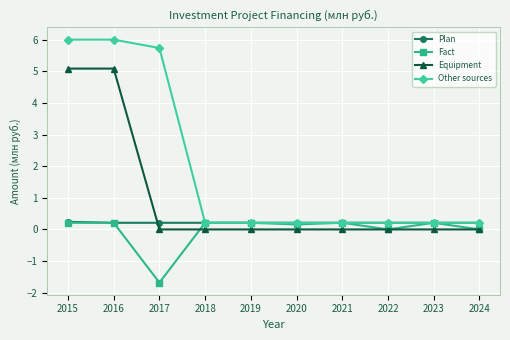

Reading left to right, what are all the values shown in this chart?

Plan: 0.2	0.2	0.2	0.2	0.2	0.2	0.2	0.2	0.2	0.2
Fact: 0.2	0.2	-1.7	0.2	0.2	0.2	0.2	0.0	0.2	0.0
Equipment: 5.1	5.1	0.0	0.0	0.0	0.0	0.0	0.0	0.0	0.0
Other sources: 6.0	6.0	5.7	0.2	0.2	0.2	0.2	0.2	0.2	0.2